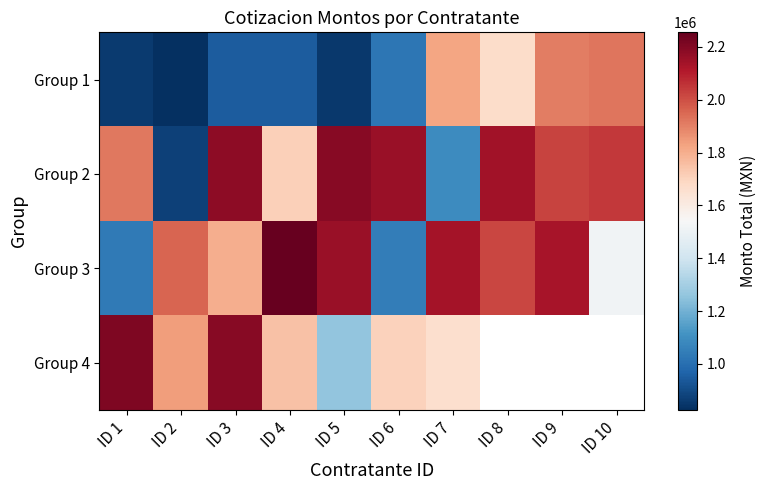

Where is Group 2 nearest to the value 1534130?

ID 4